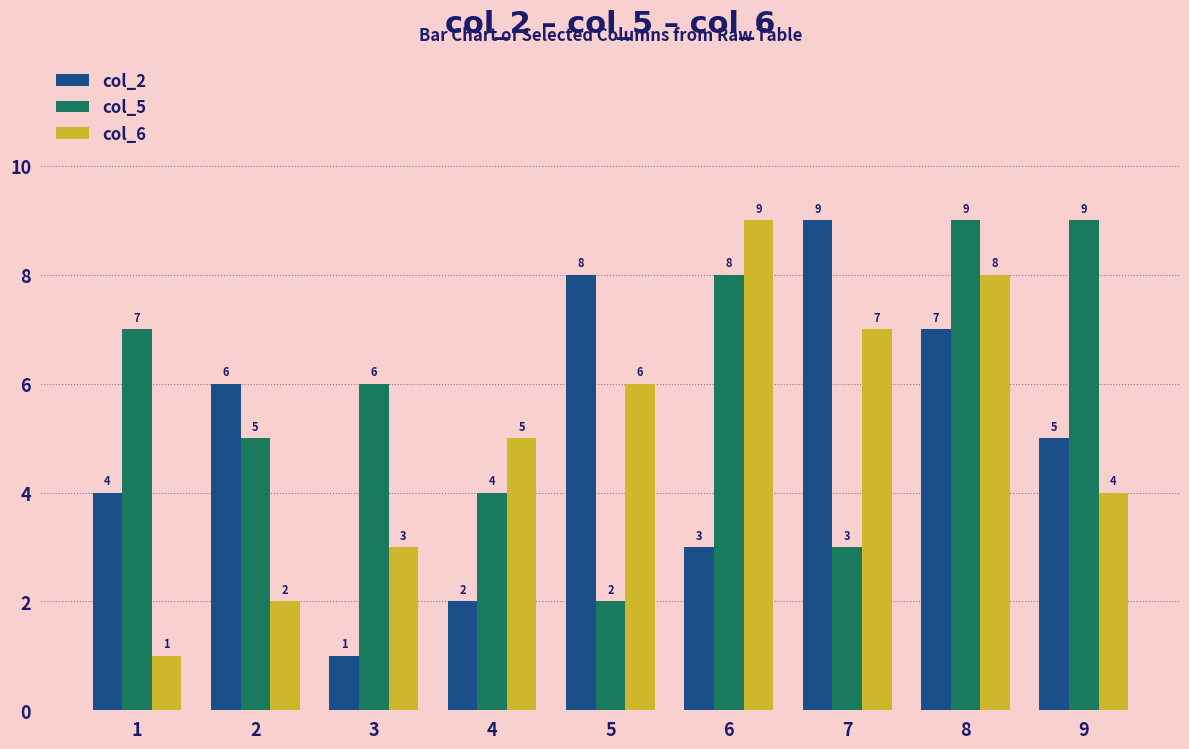

What is the spread (max minus min) of values at 6?

6